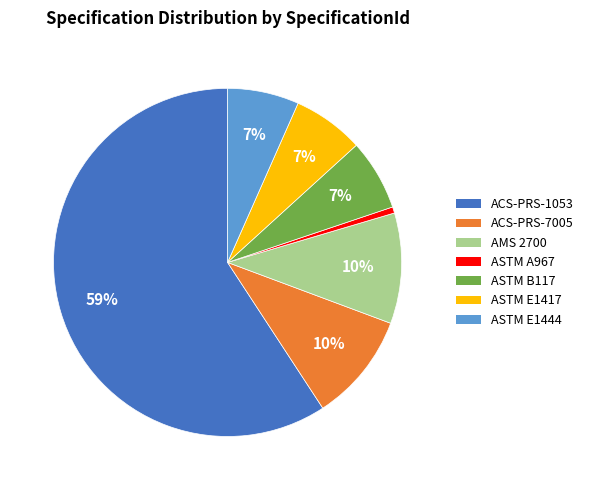

Is the sum of ASTM E1417 and ASTM E1444 greater than half?

No